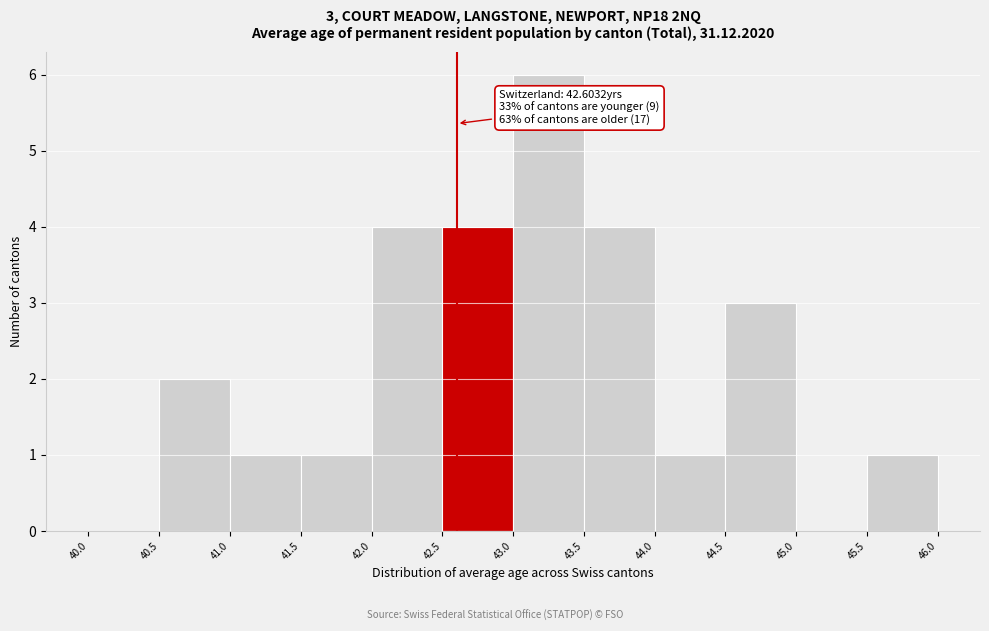

Over which range of the x-axis is the bar tallest?

43.0 to 43.5